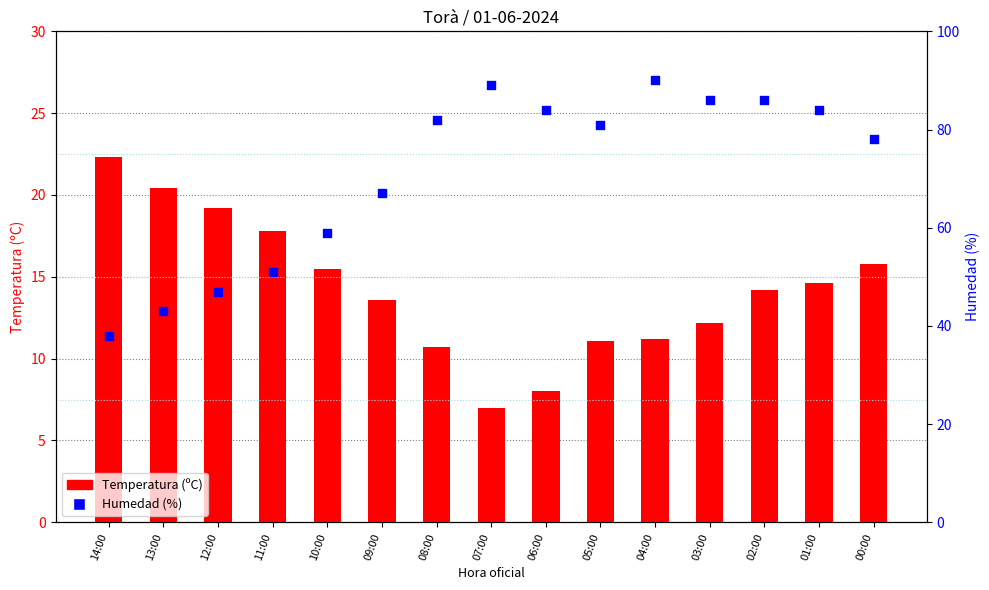

What is the total value across all series at 08:00?

92.7